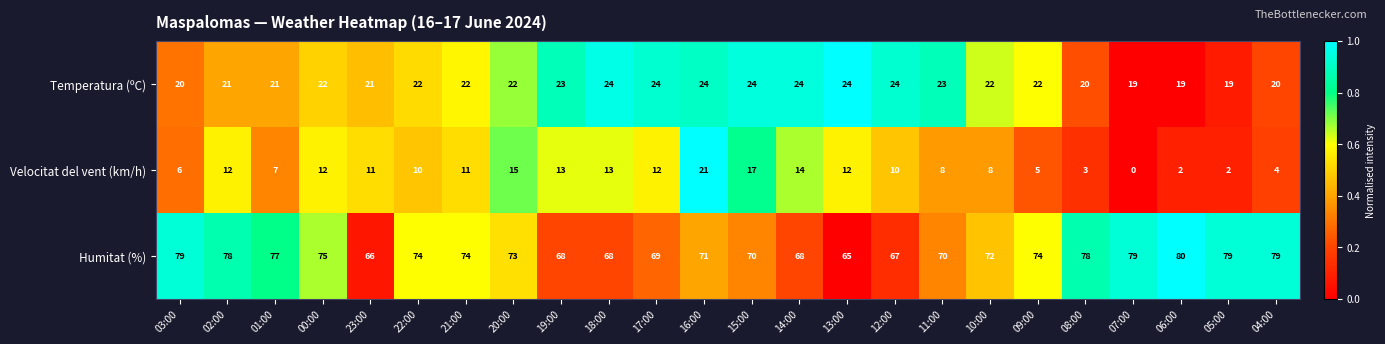

How many categories are shown in the chart?

24